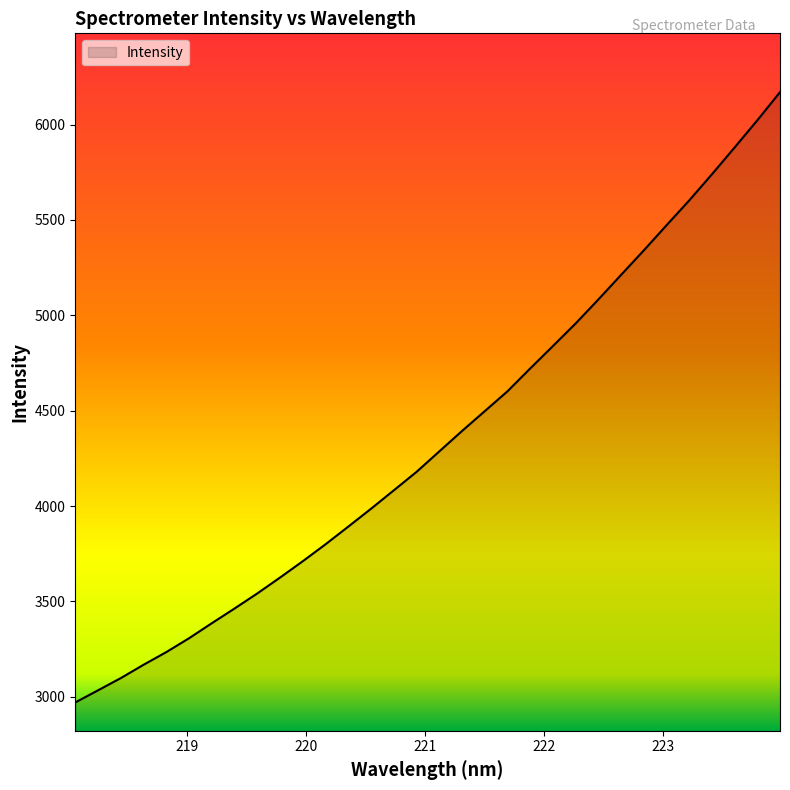

What is the smallest value displayed?

2970.4